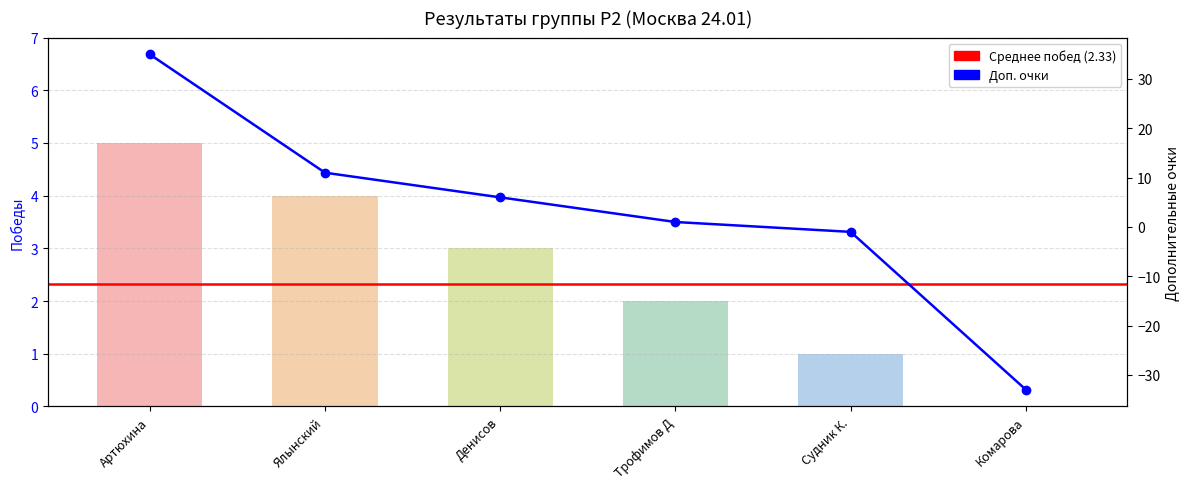

What is the greatest value displayed?

35